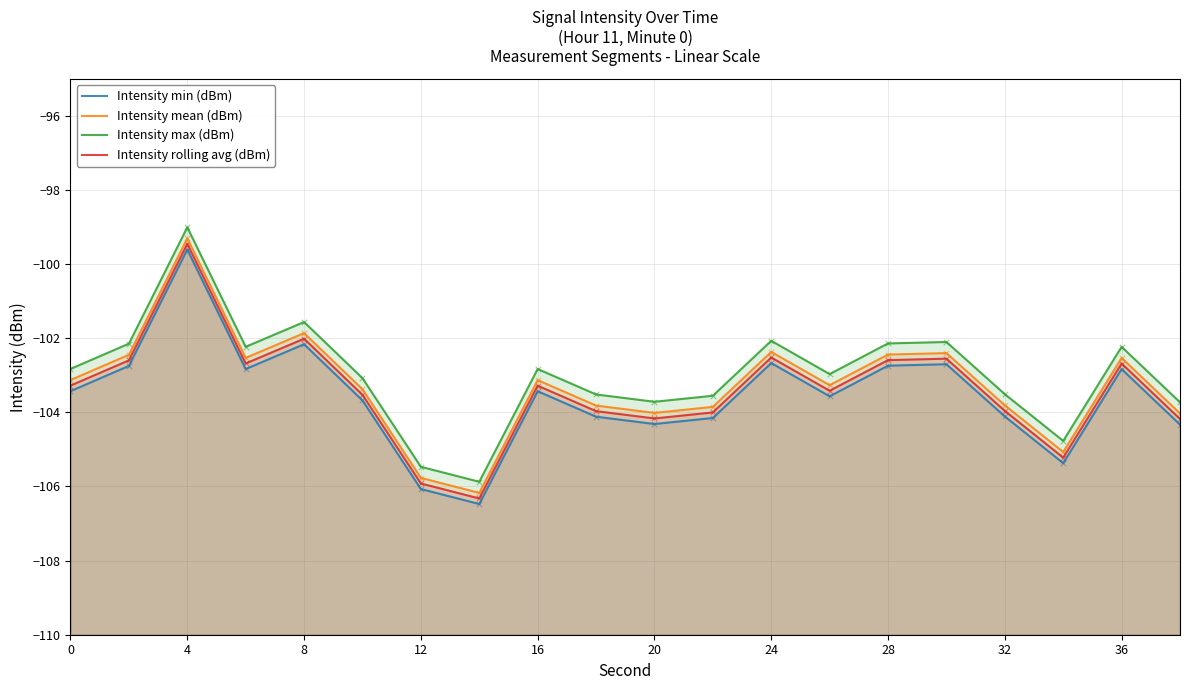

At how many categories does at least one series exceed -103?

11